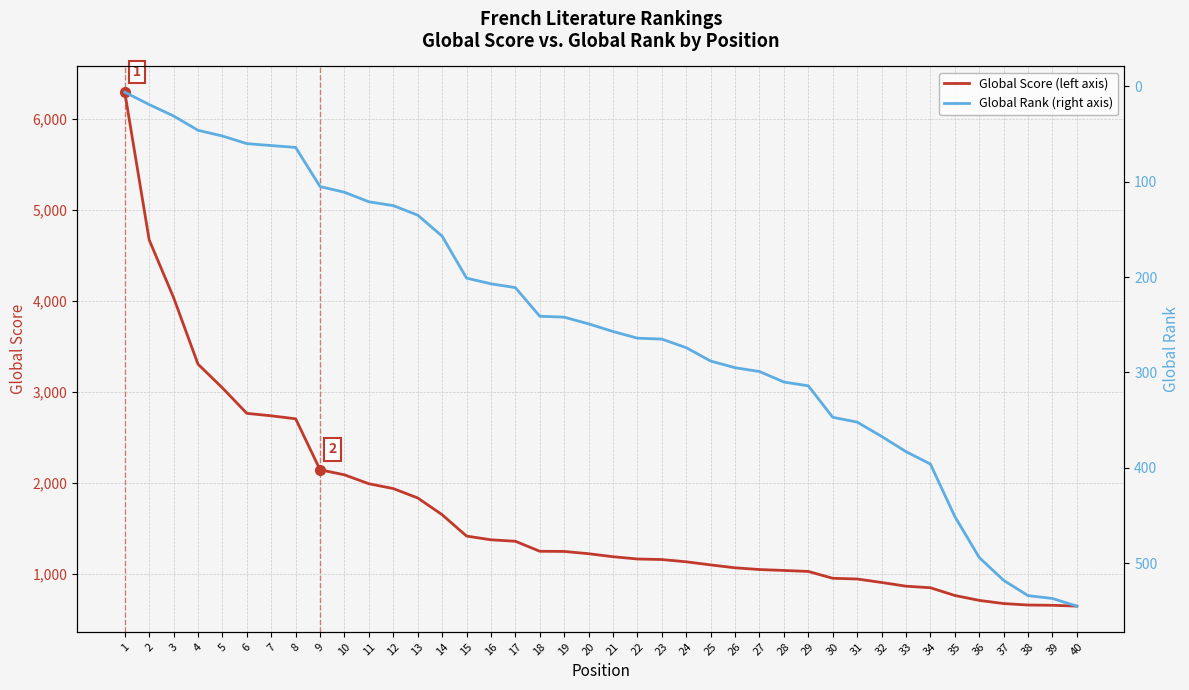

The value of Global Rank (right axis) at 28 is 156. True or false?

False